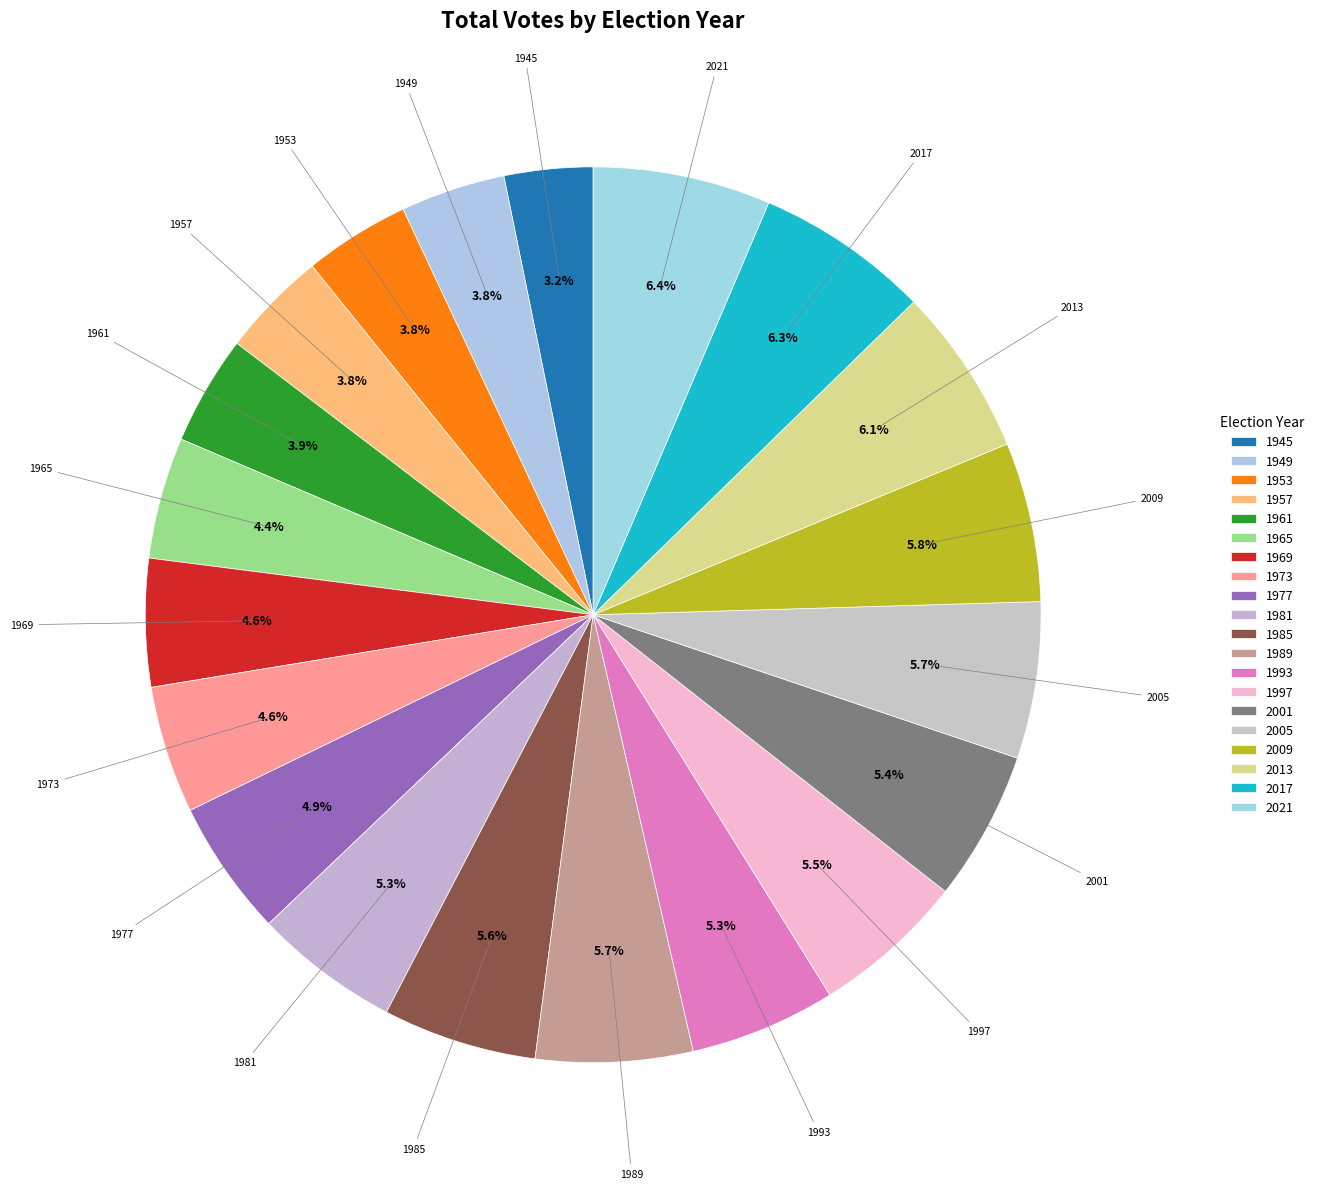

To the nearest percent, what portion does 1981 represent?

5%